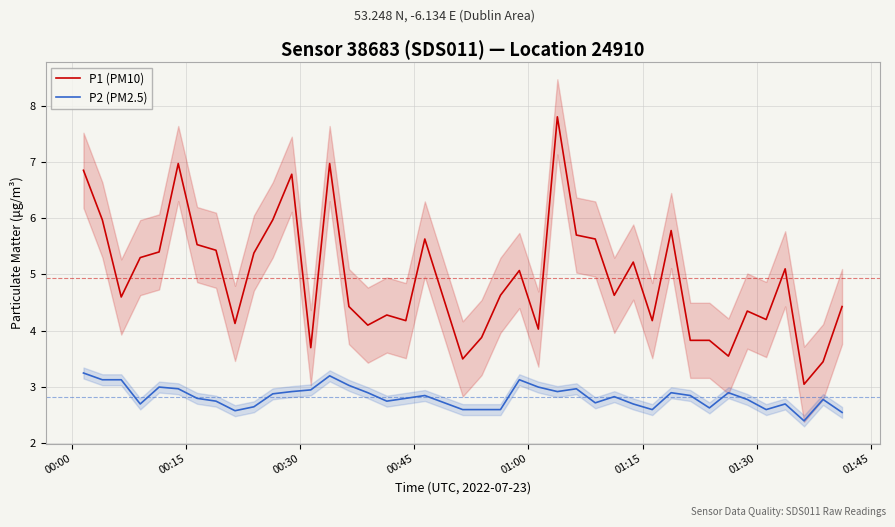

What is the value of the P2 (PM2.5) point at the 5th from the left?

3.0